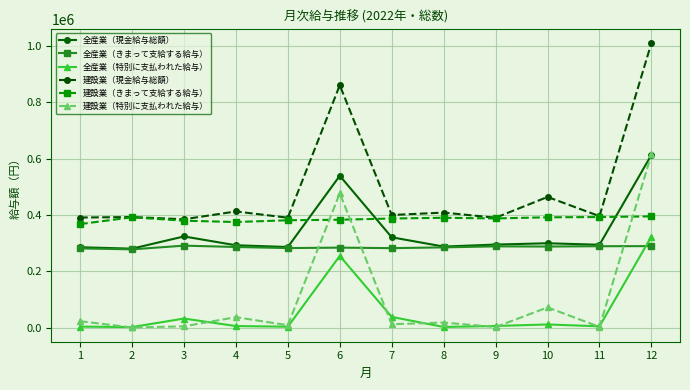

What is the difference between the second highest and minimum values in the 建設業（現金給与総額） series?

475674